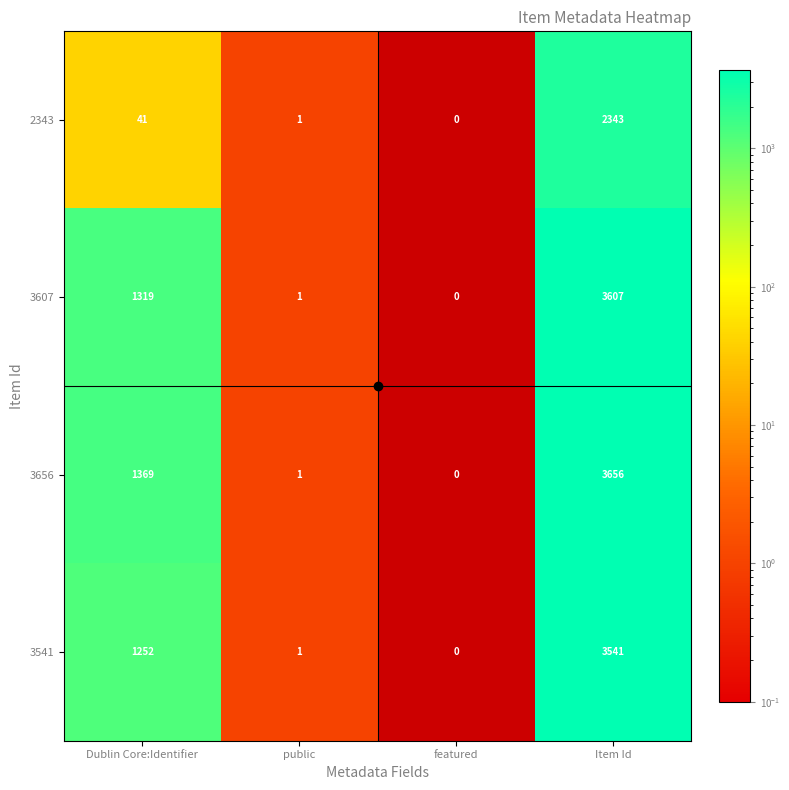

Which series changed the most between Dublin Core:Identifier and featured?

3656